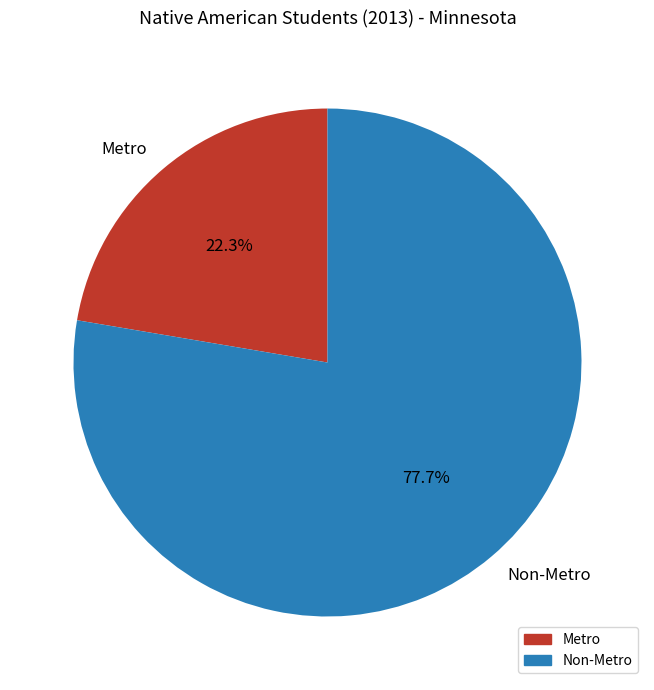

What is the total percentage of Non-Metro and Metro?

100.0%